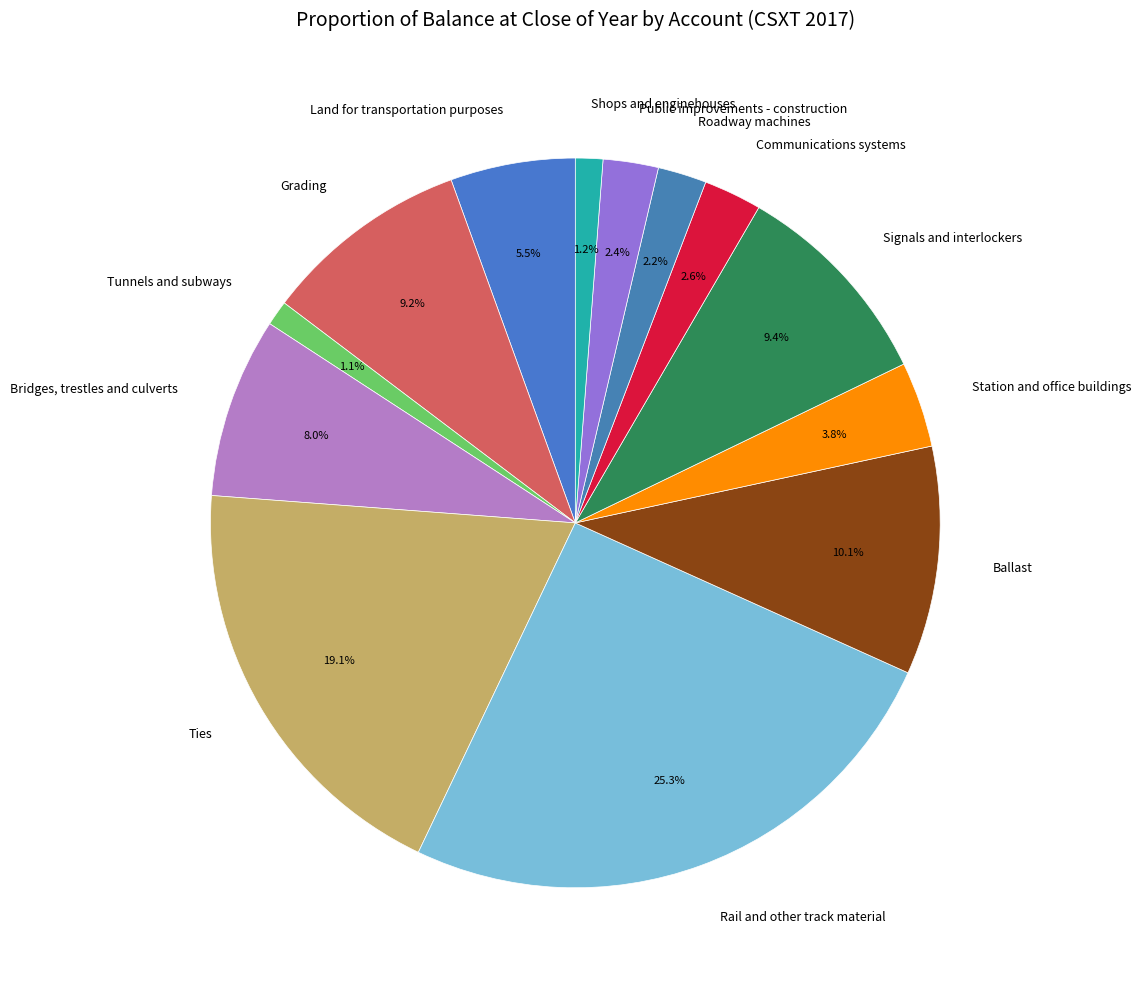

Between Grading and Station and office buildings, which is larger?

Grading